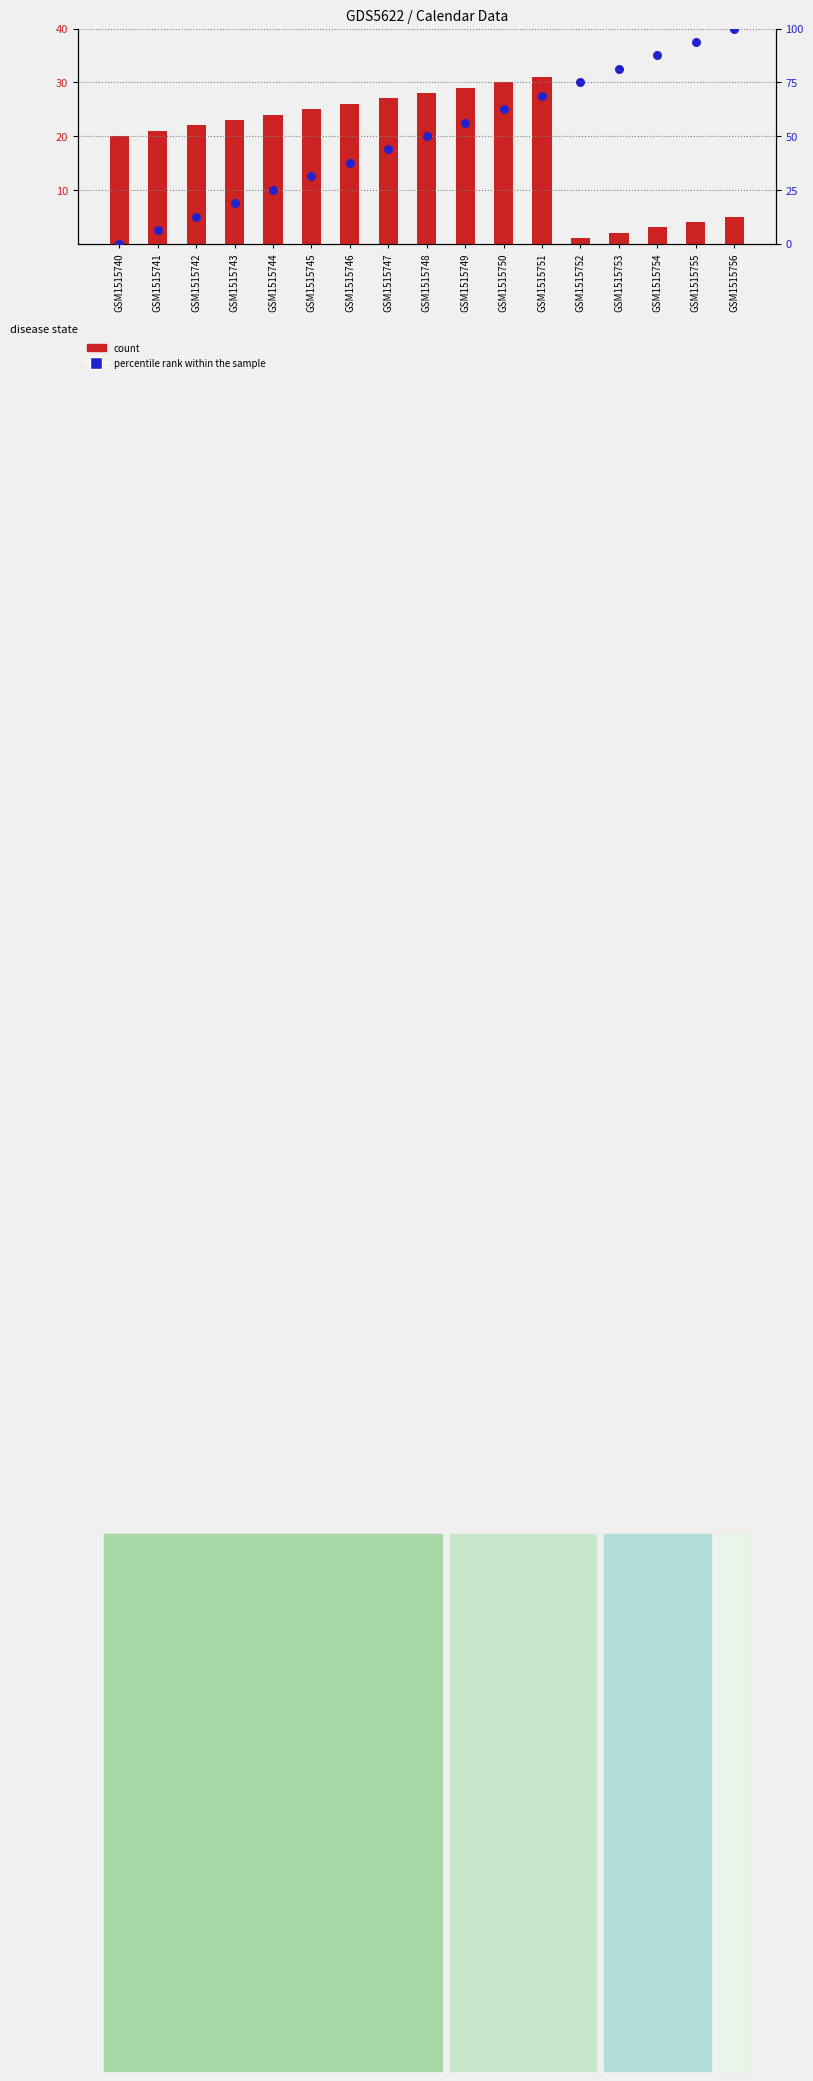

Which series has the largest Y range (max minus min)?

percentile rank within the sample